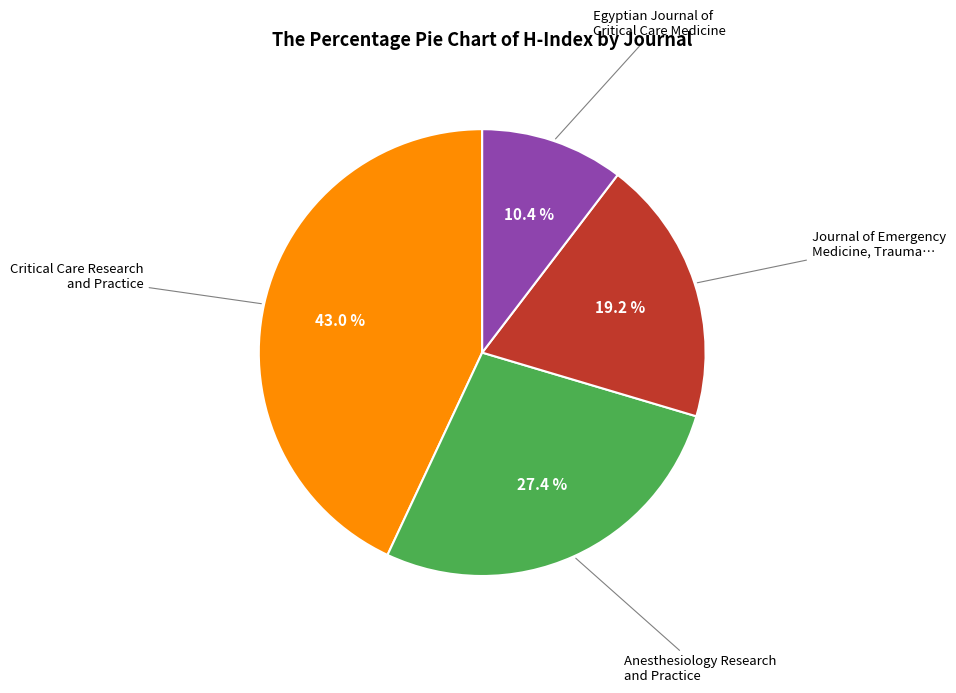

Is there a majority slice in this chart?

No